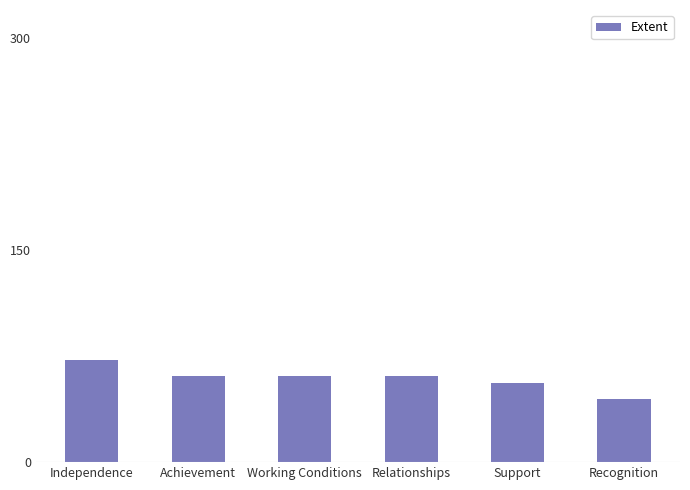

What is the sum of all values?

356